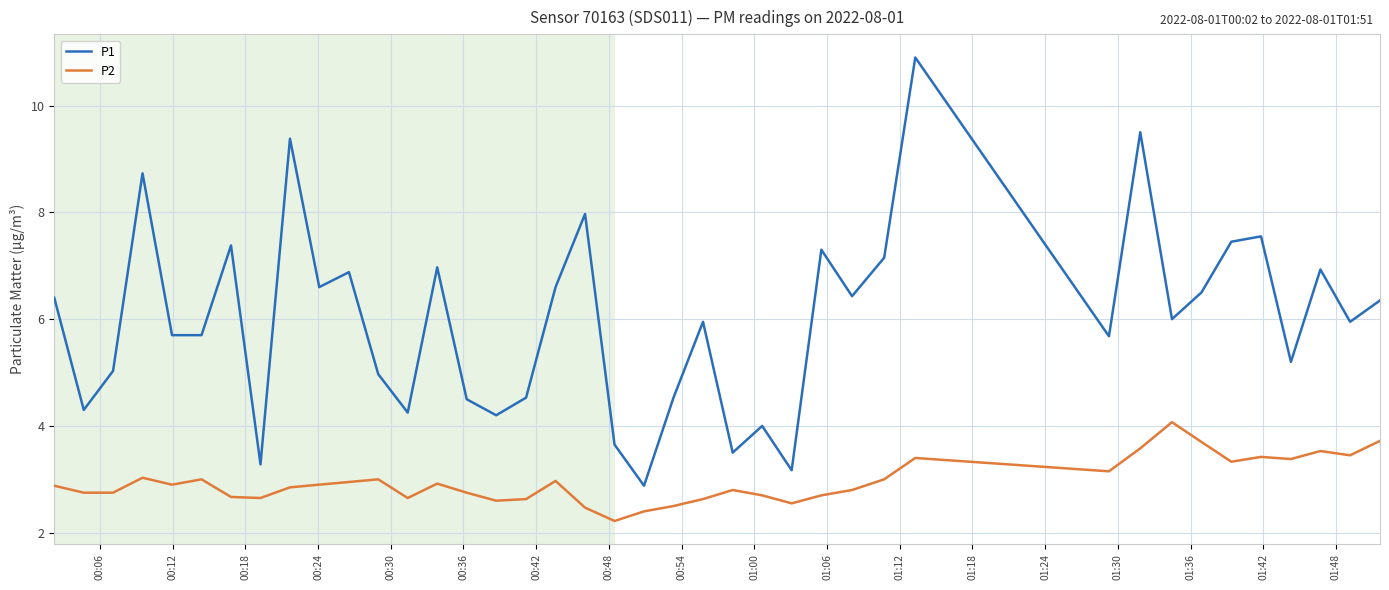

True or false: P1 and P2 intersect in this chart.

False